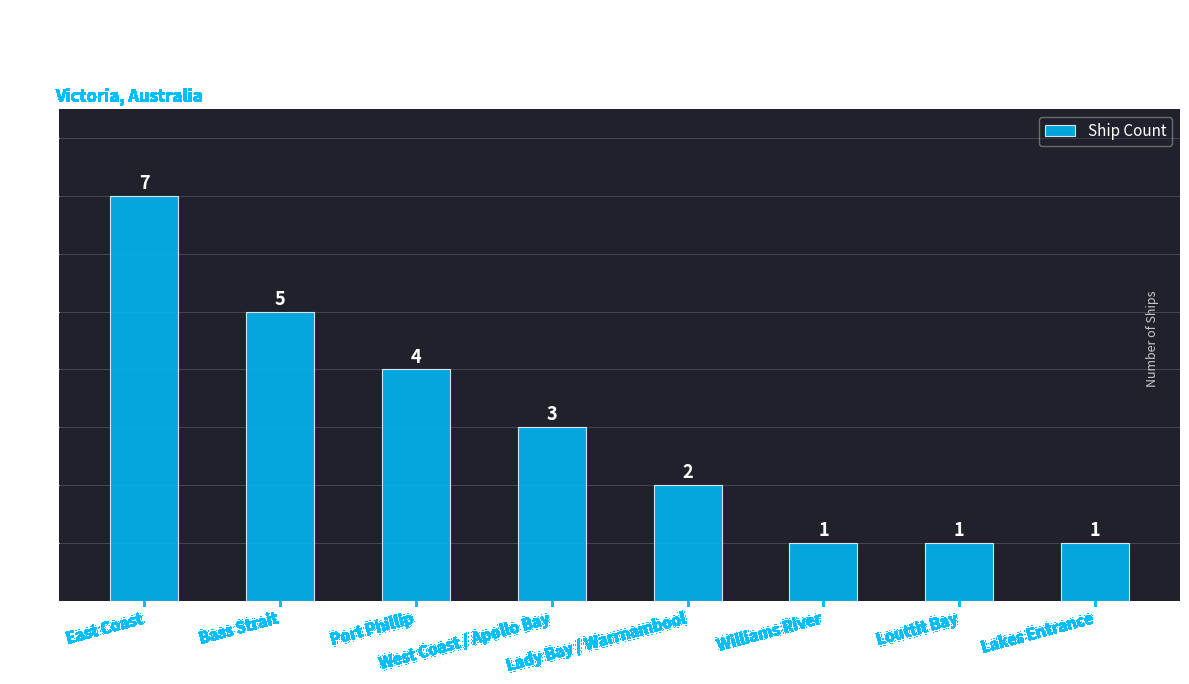

How many values are below 3?

4